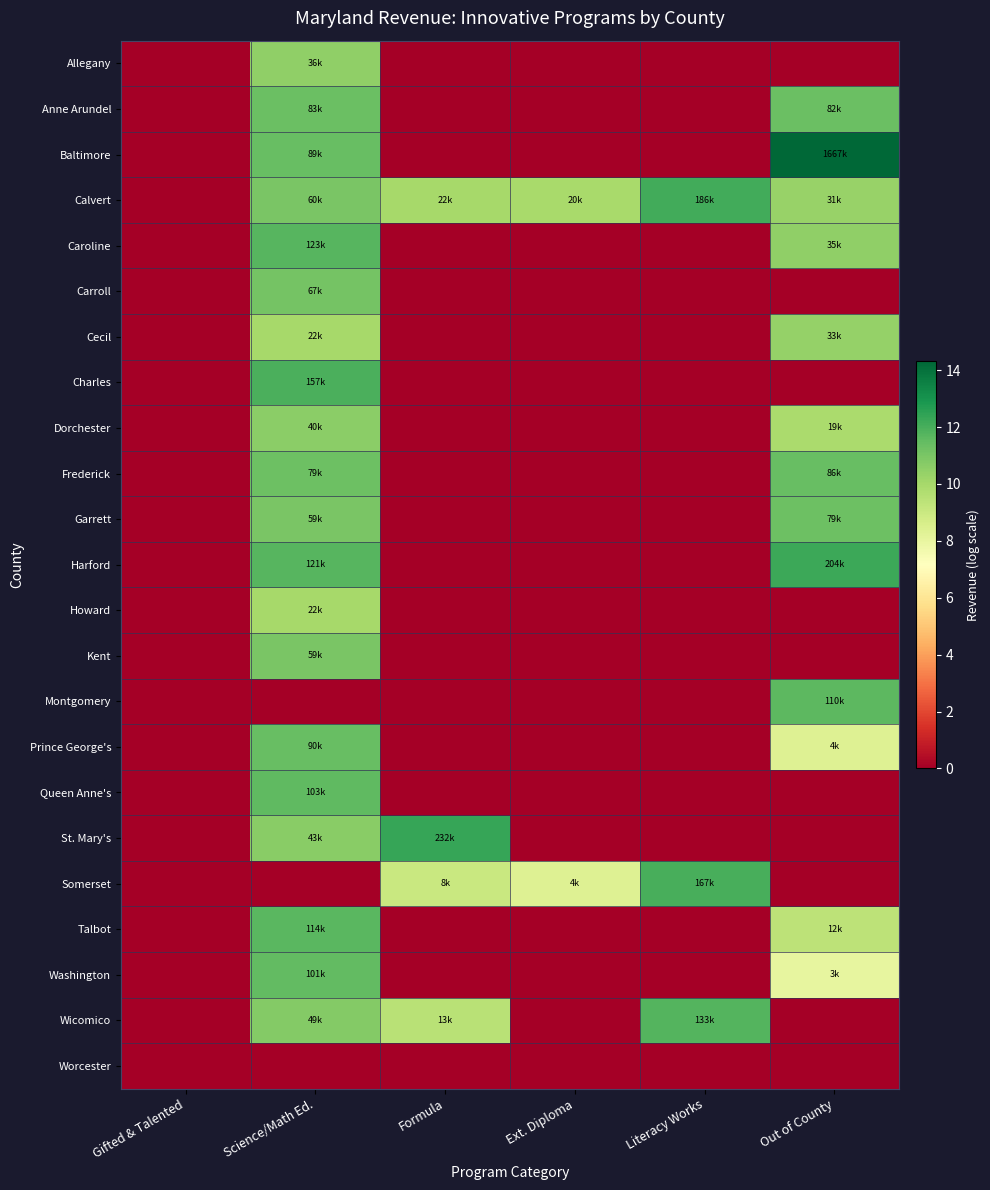

Rank the series at Literacy Works from lowest to highest value.

Allegany, Anne Arundel, Baltimore, Caroline, Carroll, Cecil, Charles, Dorchester, Frederick, Garrett, Harford, Howard, Kent, Montgomery, Prince George's, Queen Anne's, St. Mary's, Talbot, Washington, Worcester, Wicomico, Somerset, Calvert